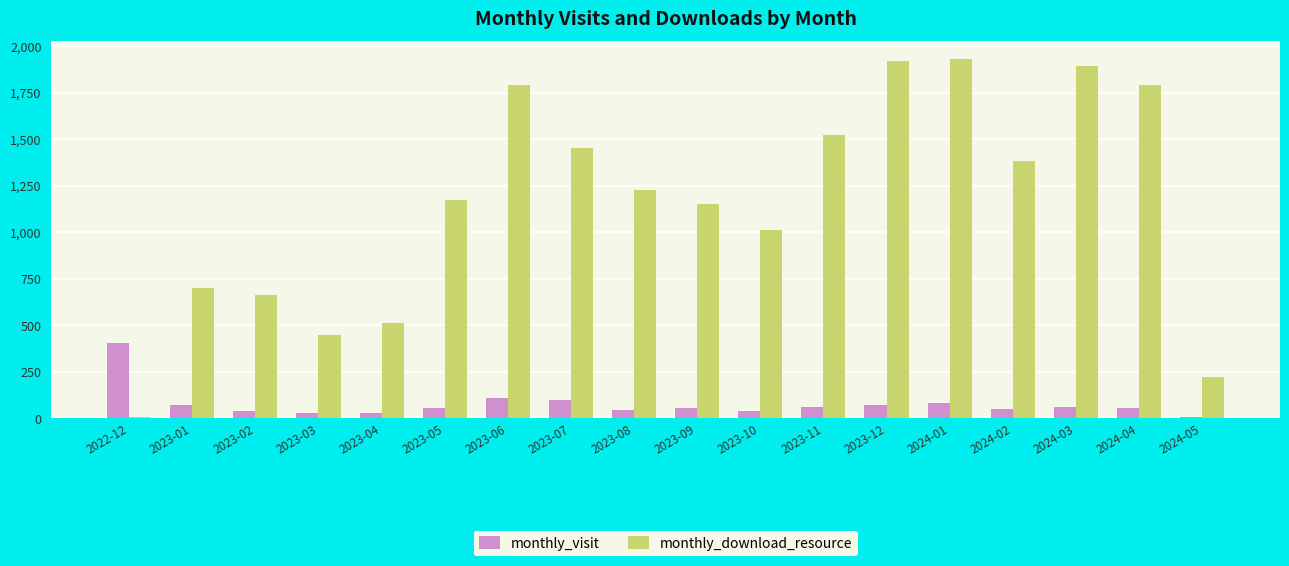

What is the average value of the monthly_visit series?

76